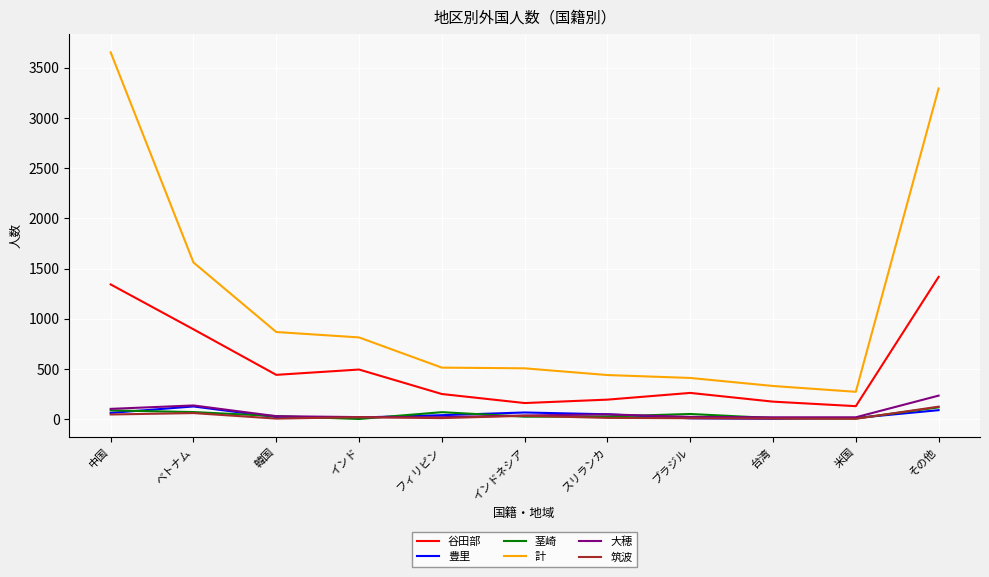

Which series has the largest total across all categories?

計